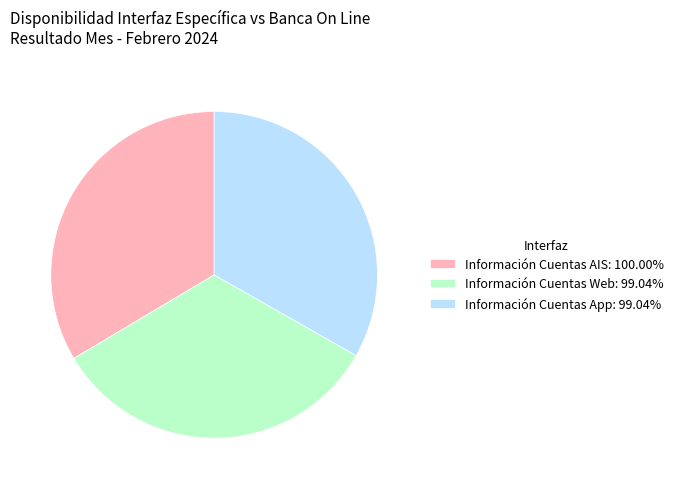

Is the sum of Información Cuentas AIS: 100.00% and Información Cuentas Web: 99.04% greater than half?

Yes